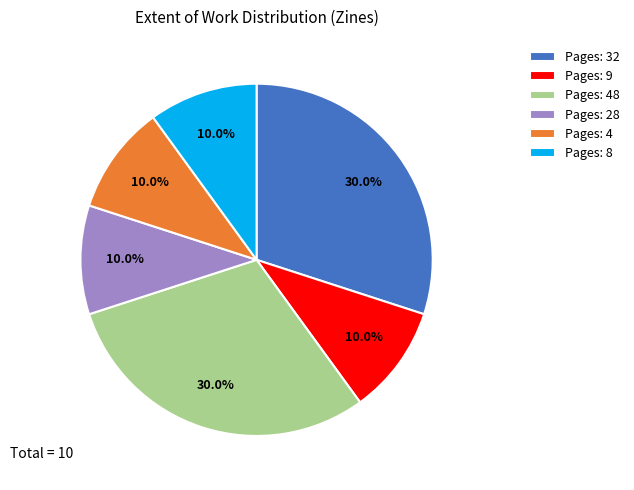

Count the number of slices in the pie.

6